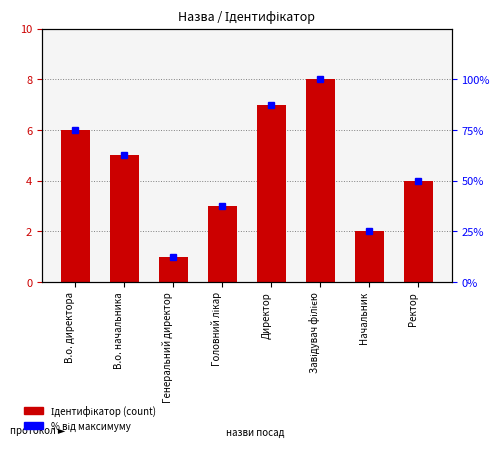

Reading left to right, extract all data points from this chart.

Ідентифікатор: В.о. директора=6.0	В.о. начальника=5.0	Генеральний директор=1.0	Головний лікар=3.0	Директор=7.0	Завідувач філією=8.0	Начальник=2.0	Ректор=4.0
% від максимуму: В.о. директора=75.0	В.о. начальника=62.5	Генеральний директор=12.5	Головний лікар=37.5	Директор=87.5	Завідувач філією=100.0	Начальник=25.0	Ректор=50.0